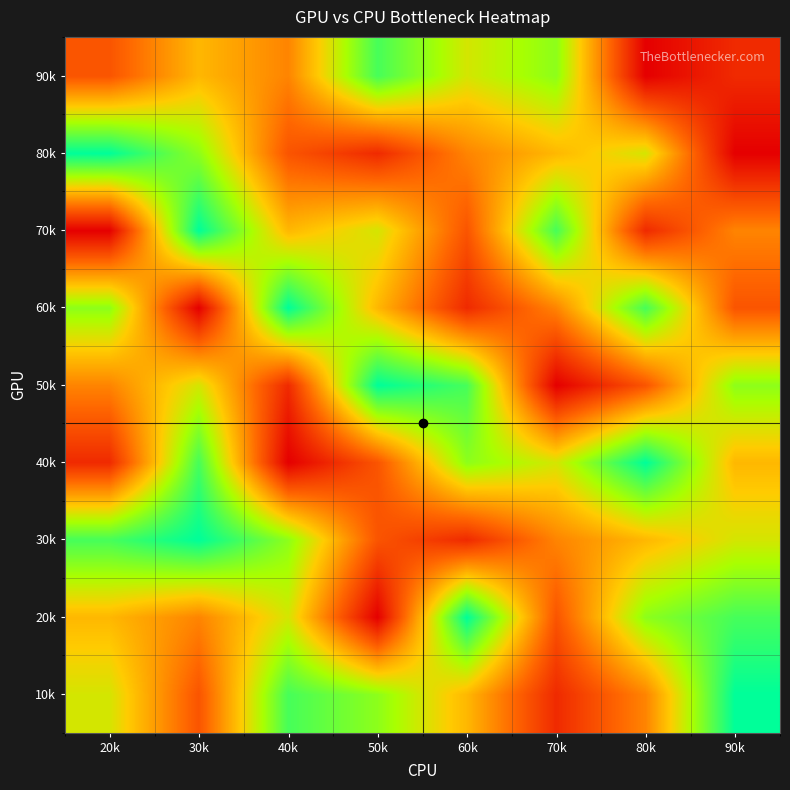

At how many categories does at least one series exceed 3?

8